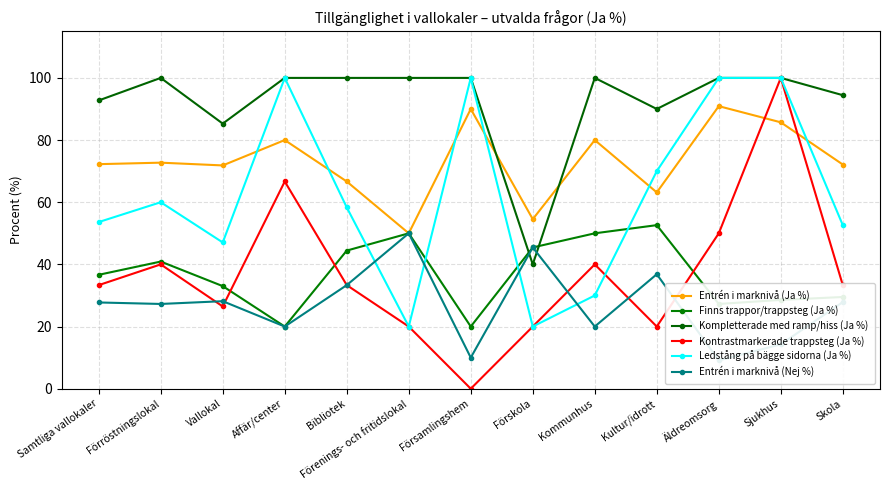

How many lines are shown in the chart?

6